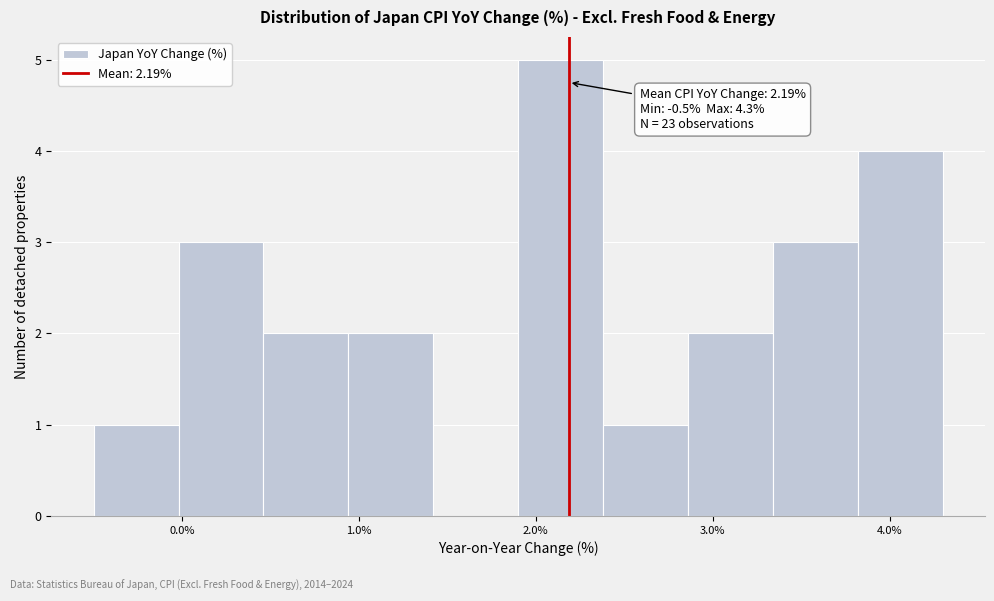

Over which range of the x-axis is the bar tallest?

1.90 to 2.38